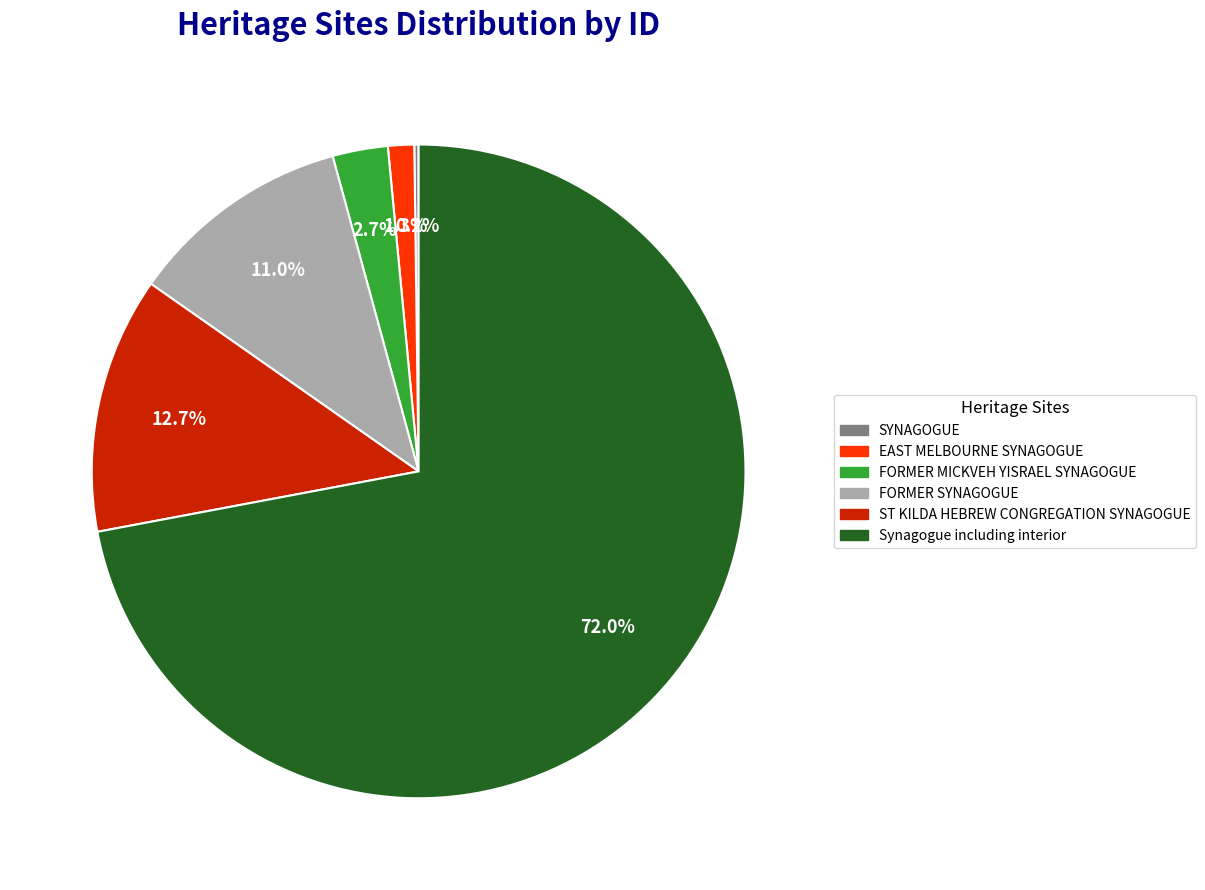

Which category has the biggest portion of the pie?

Synagogue including interior